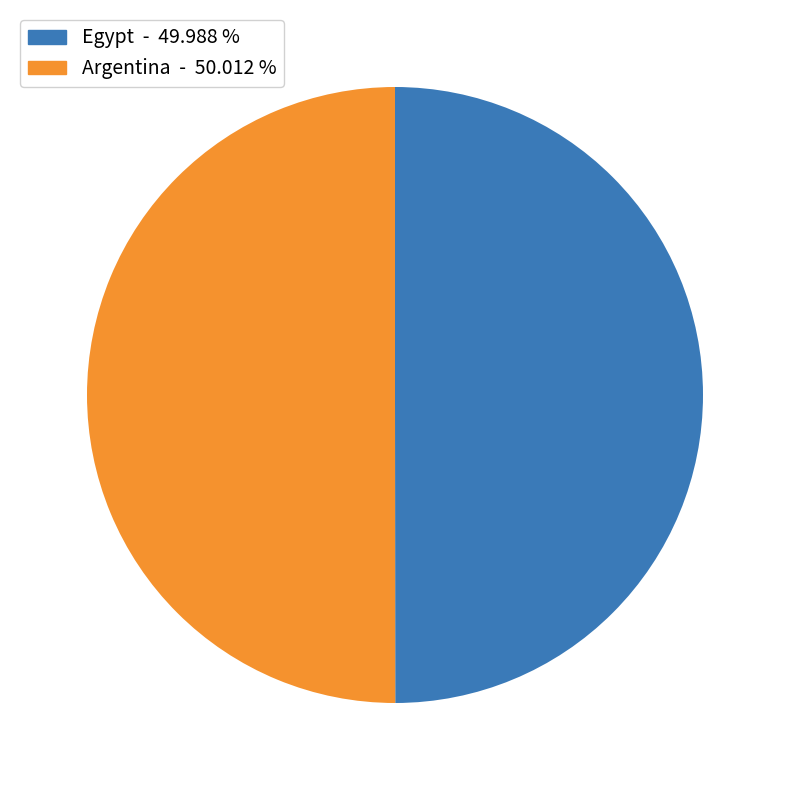

Is the sum of Argentina and Egypt greater than half?

Yes